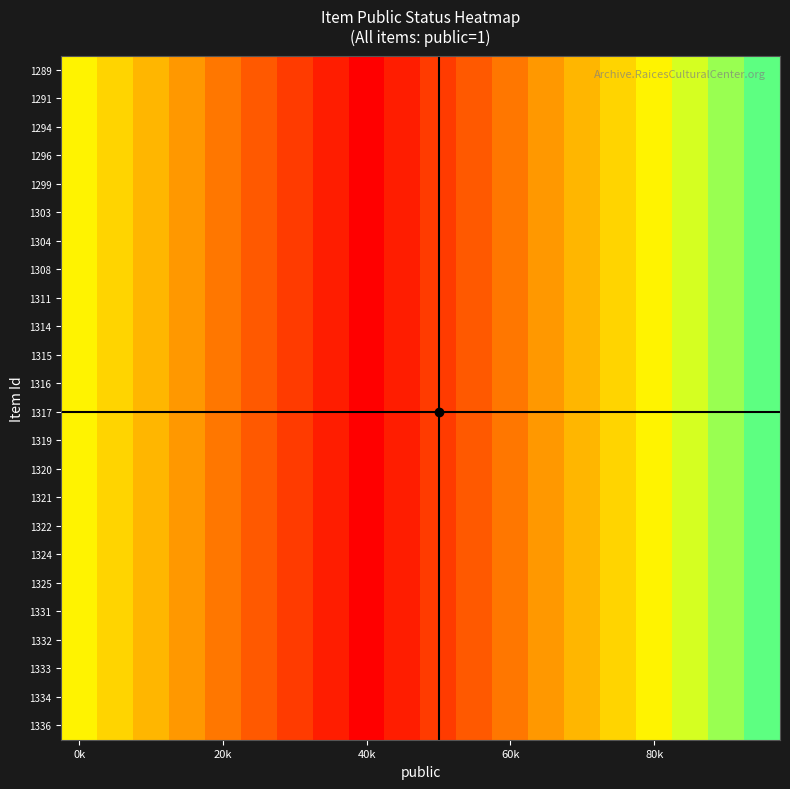

Reading left to right, what are all the values shown in this chart?

1289: 0.7	0.7	0.8	0.8	0.8	0.9	0.9	1.0	1.0	1.0	0.9	0.9	0.8	0.8	0.8	0.7	0.7	0.6	0.6	0.6
1291: 0.7	0.7	0.8	0.8	0.8	0.9	0.9	1.0	1.0	1.0	0.9	0.9	0.8	0.8	0.8	0.7	0.7	0.6	0.6	0.6
1294: 0.7	0.7	0.8	0.8	0.8	0.9	0.9	1.0	1.0	1.0	0.9	0.9	0.8	0.8	0.8	0.7	0.7	0.6	0.6	0.6
1296: 0.7	0.7	0.8	0.8	0.8	0.9	0.9	1.0	1.0	1.0	0.9	0.9	0.8	0.8	0.8	0.7	0.7	0.6	0.6	0.6
1299: 0.7	0.7	0.8	0.8	0.8	0.9	0.9	1.0	1.0	1.0	0.9	0.9	0.8	0.8	0.8	0.7	0.7	0.6	0.6	0.6
1303: 0.7	0.7	0.8	0.8	0.8	0.9	0.9	1.0	1.0	1.0	0.9	0.9	0.8	0.8	0.8	0.7	0.7	0.6	0.6	0.6
1304: 0.7	0.7	0.8	0.8	0.8	0.9	0.9	1.0	1.0	1.0	0.9	0.9	0.8	0.8	0.8	0.7	0.7	0.6	0.6	0.6
1308: 0.7	0.7	0.8	0.8	0.8	0.9	0.9	1.0	1.0	1.0	0.9	0.9	0.8	0.8	0.8	0.7	0.7	0.6	0.6	0.6
1311: 0.7	0.7	0.8	0.8	0.8	0.9	0.9	1.0	1.0	1.0	0.9	0.9	0.8	0.8	0.8	0.7	0.7	0.6	0.6	0.6
1314: 0.7	0.7	0.8	0.8	0.8	0.9	0.9	1.0	1.0	1.0	0.9	0.9	0.8	0.8	0.8	0.7	0.7	0.6	0.6	0.6
1315: 0.7	0.7	0.8	0.8	0.8	0.9	0.9	1.0	1.0	1.0	0.9	0.9	0.8	0.8	0.8	0.7	0.7	0.6	0.6	0.6
1316: 0.7	0.7	0.8	0.8	0.8	0.9	0.9	1.0	1.0	1.0	0.9	0.9	0.8	0.8	0.8	0.7	0.7	0.6	0.6	0.6
1317: 0.7	0.7	0.8	0.8	0.8	0.9	0.9	1.0	1.0	1.0	0.9	0.9	0.8	0.8	0.8	0.7	0.7	0.6	0.6	0.6
1319: 0.7	0.7	0.8	0.8	0.8	0.9	0.9	1.0	1.0	1.0	0.9	0.9	0.8	0.8	0.8	0.7	0.7	0.6	0.6	0.6
1320: 0.7	0.7	0.8	0.8	0.8	0.9	0.9	1.0	1.0	1.0	0.9	0.9	0.8	0.8	0.8	0.7	0.7	0.6	0.6	0.6
1321: 0.7	0.7	0.8	0.8	0.8	0.9	0.9	1.0	1.0	1.0	0.9	0.9	0.8	0.8	0.8	0.7	0.7	0.6	0.6	0.6
1322: 0.7	0.7	0.8	0.8	0.8	0.9	0.9	1.0	1.0	1.0	0.9	0.9	0.8	0.8	0.8	0.7	0.7	0.6	0.6	0.6
1324: 0.7	0.7	0.8	0.8	0.8	0.9	0.9	1.0	1.0	1.0	0.9	0.9	0.8	0.8	0.8	0.7	0.7	0.6	0.6	0.6
1325: 0.7	0.7	0.8	0.8	0.8	0.9	0.9	1.0	1.0	1.0	0.9	0.9	0.8	0.8	0.8	0.7	0.7	0.6	0.6	0.6
1331: 0.7	0.7	0.8	0.8	0.8	0.9	0.9	1.0	1.0	1.0	0.9	0.9	0.8	0.8	0.8	0.7	0.7	0.6	0.6	0.6
1332: 0.7	0.7	0.8	0.8	0.8	0.9	0.9	1.0	1.0	1.0	0.9	0.9	0.8	0.8	0.8	0.7	0.7	0.6	0.6	0.6
1333: 0.7	0.7	0.8	0.8	0.8	0.9	0.9	1.0	1.0	1.0	0.9	0.9	0.8	0.8	0.8	0.7	0.7	0.6	0.6	0.6
1334: 0.7	0.7	0.8	0.8	0.8	0.9	0.9	1.0	1.0	1.0	0.9	0.9	0.8	0.8	0.8	0.7	0.7	0.6	0.6	0.6
1336: 0.7	0.7	0.8	0.8	0.8	0.9	0.9	1.0	1.0	1.0	0.9	0.9	0.8	0.8	0.8	0.7	0.7	0.6	0.6	0.6